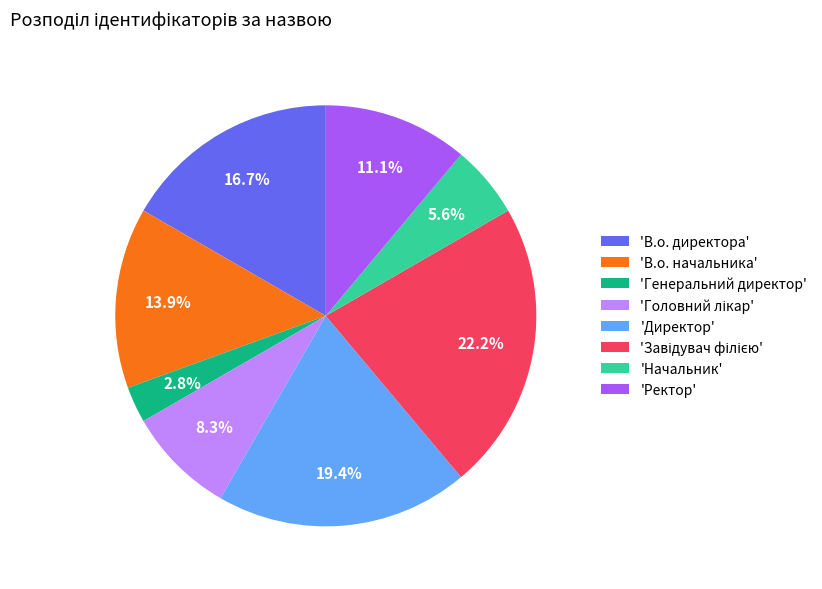

Between 'Начальник' and 'Директор', which is larger?

'Директор'